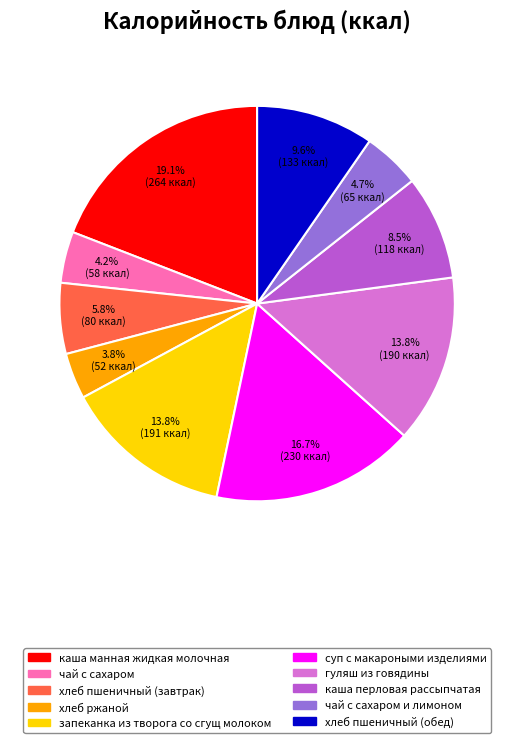

Is there any slice that represents more than half of the pie?

No